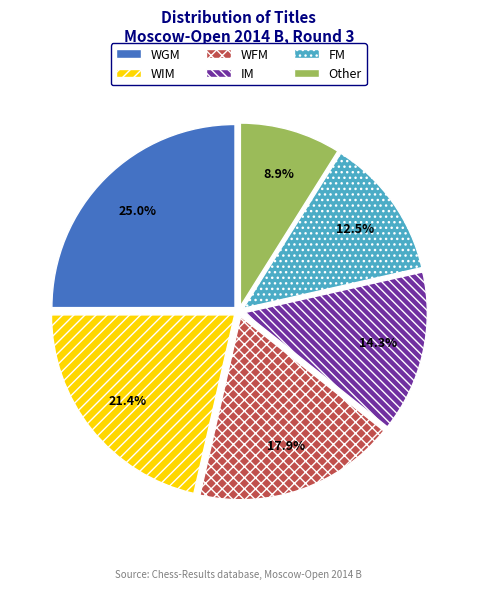

What is the ratio of the value at FM to the value at WFM?

0.7